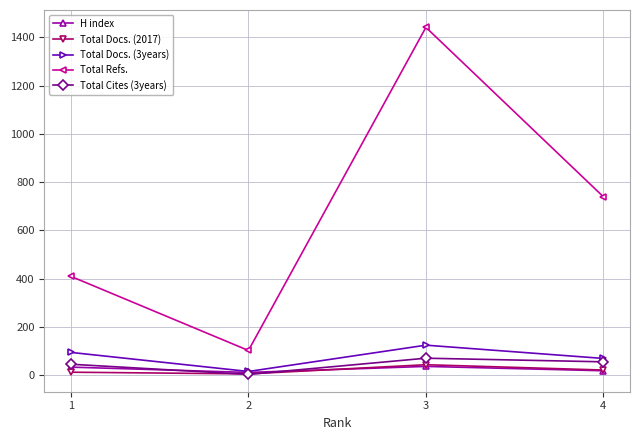

What is the sum of all H index values?

98